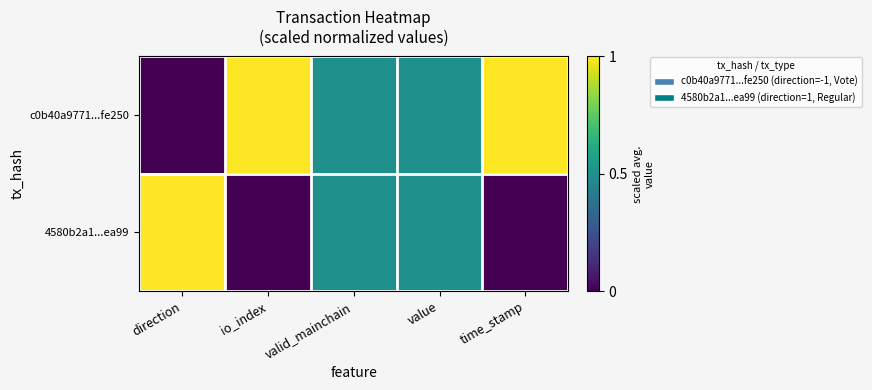

Which label corresponds to the largest value in the chart?

io_index